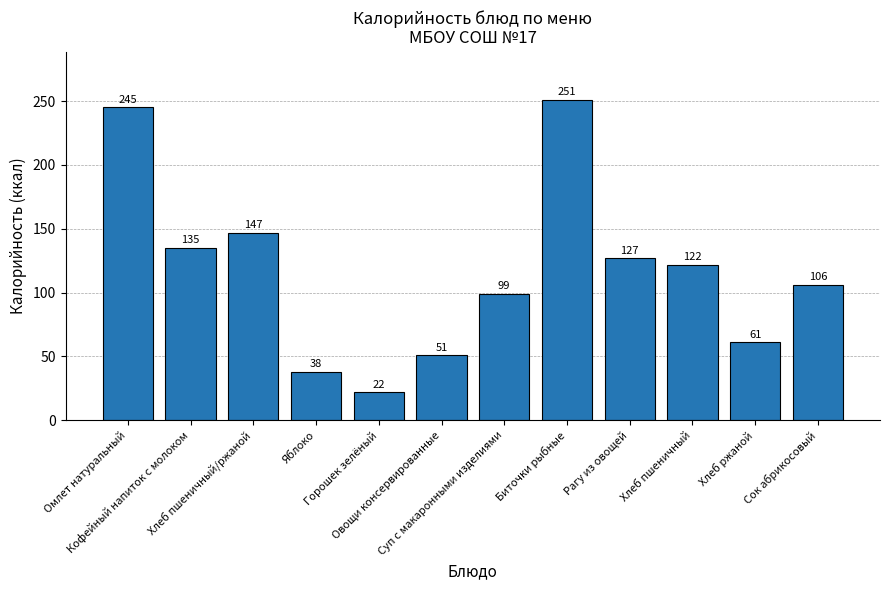

What is the value of the 8th bar from the left?

251